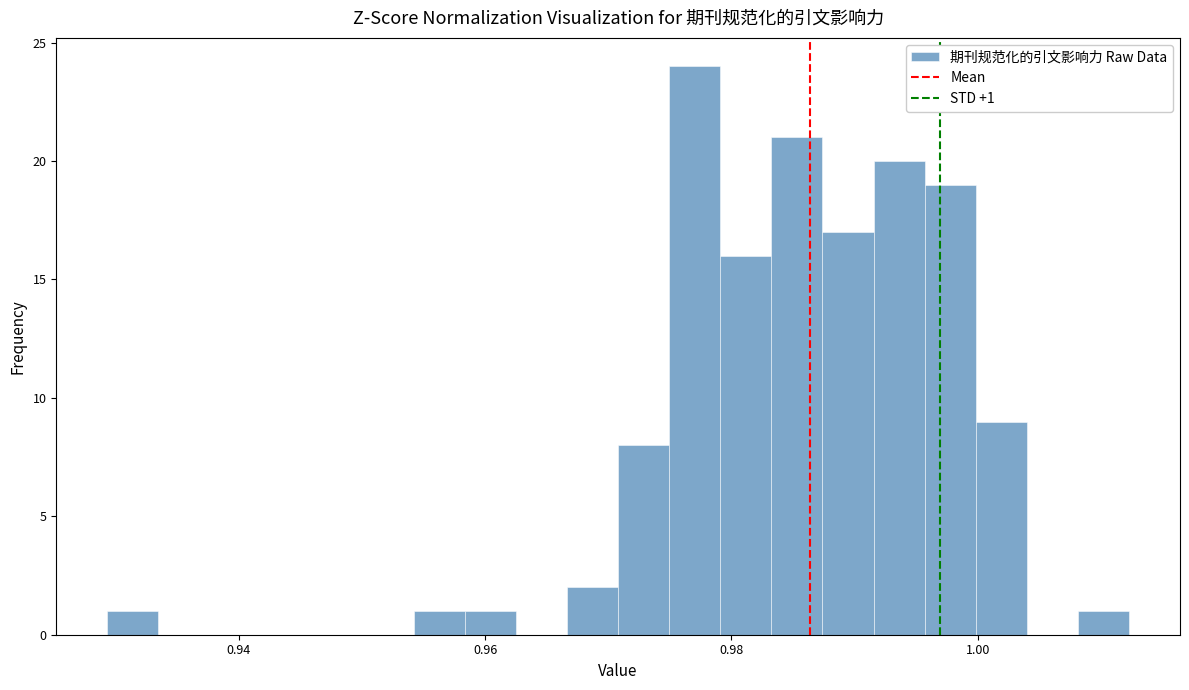

Around what value on the x-axis is the tallest bar? Give the approximate position of its centre, as read against the axis.

0.978